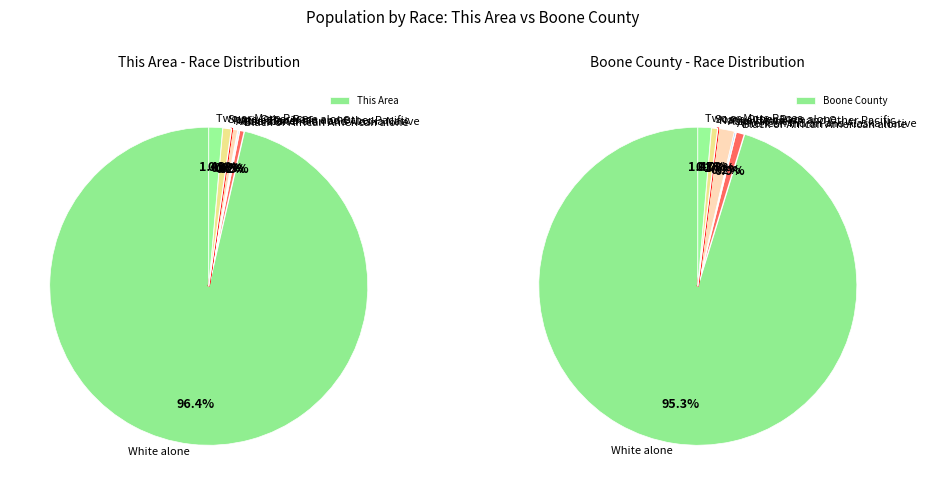

The American Indian and Alaska Native slice represents 0% of the pie. True or false?

True